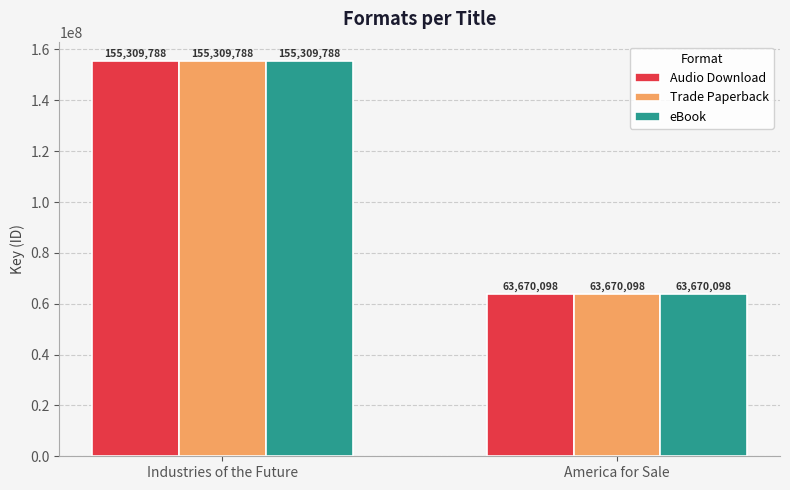

Reading left to right, what are all the values shown in this chart?

Audio Download: Industries of the Future=155309788	America for Sale=63670098
Trade Paperback: Industries of the Future=155309788	America for Sale=63670098
eBook: Industries of the Future=155309788	America for Sale=63670098